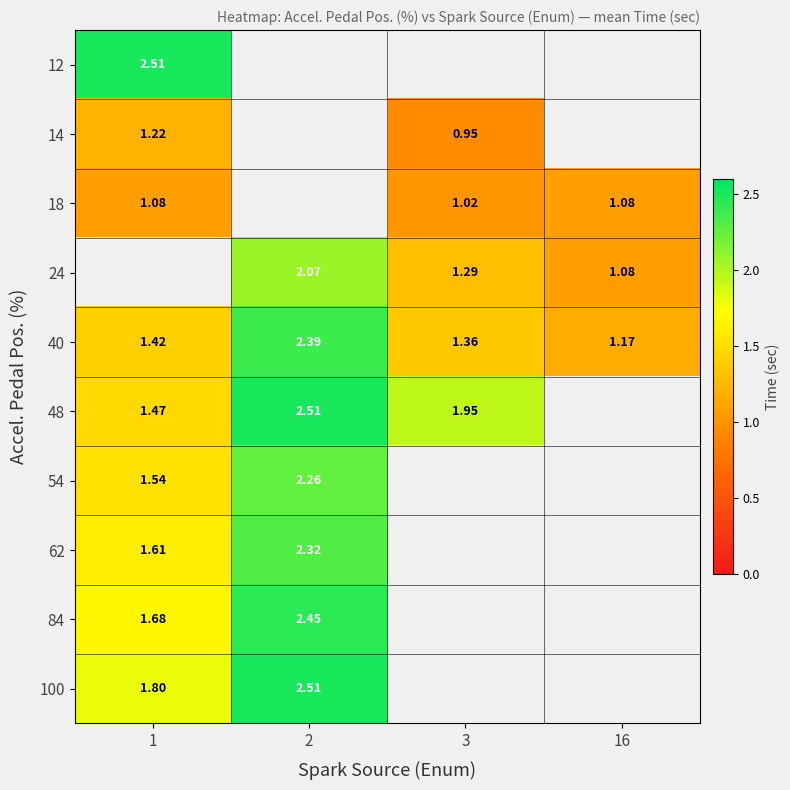

What is the smallest value displayed?

1.0